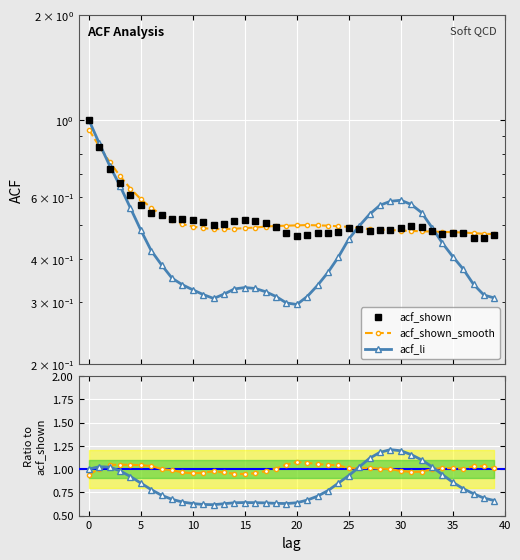

At which category does acf_shown reach its first local peak?

15